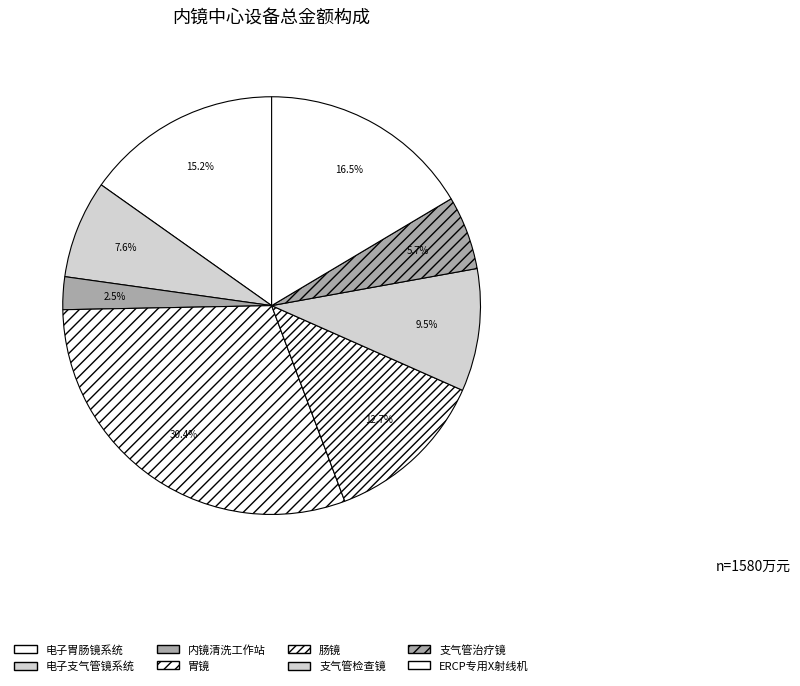

How many segments does this pie chart have?

8